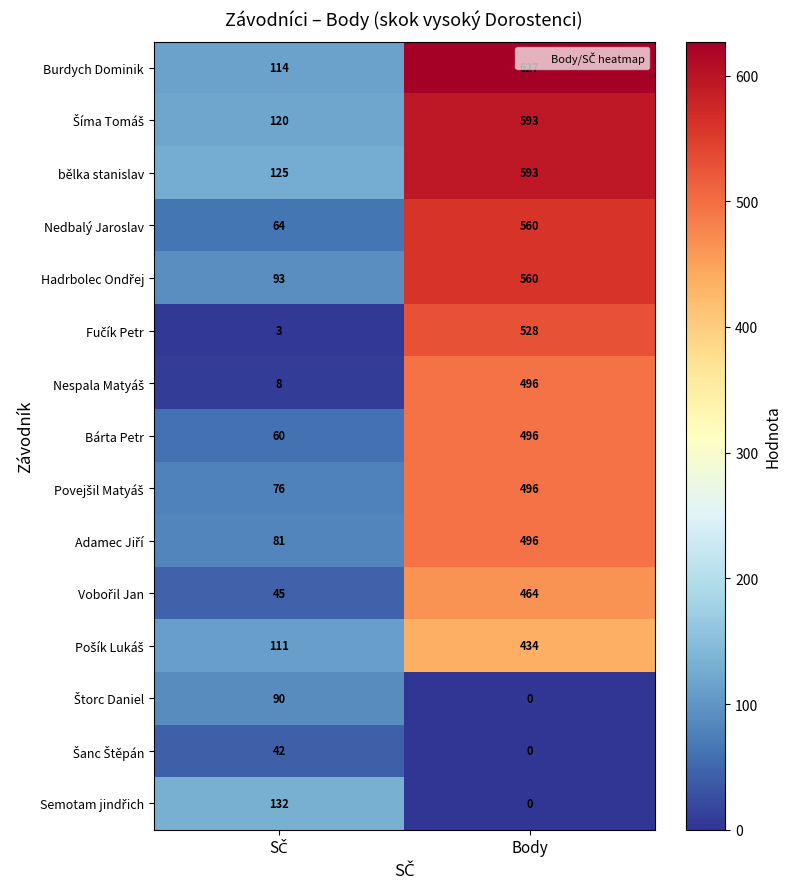

Which series has the largest total across all categories?

Burdych Dominik